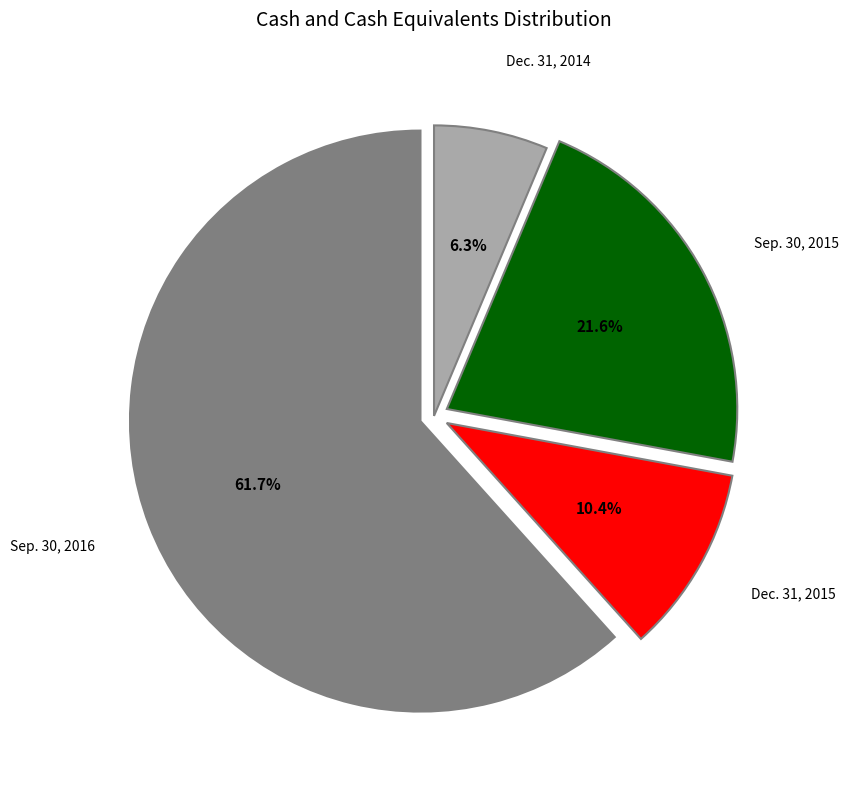

Is there a majority slice in this chart?

Yes